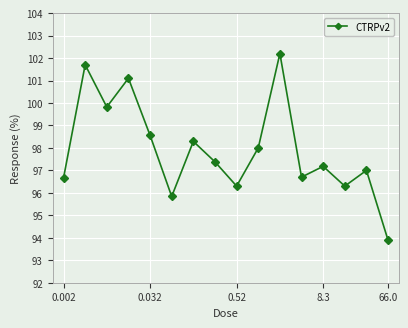

How many interior local valleys (lower than both neighbors) does the data have?

5